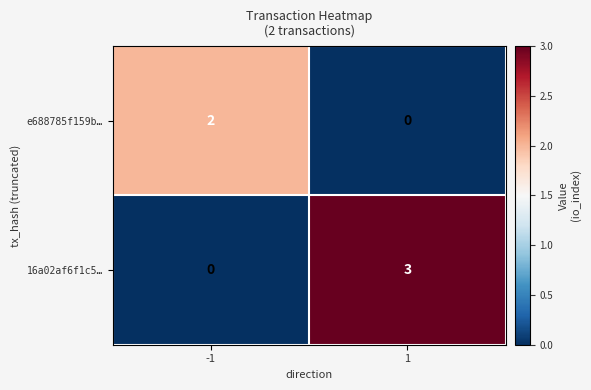

At how many categories does at least one series exceed 0?

2